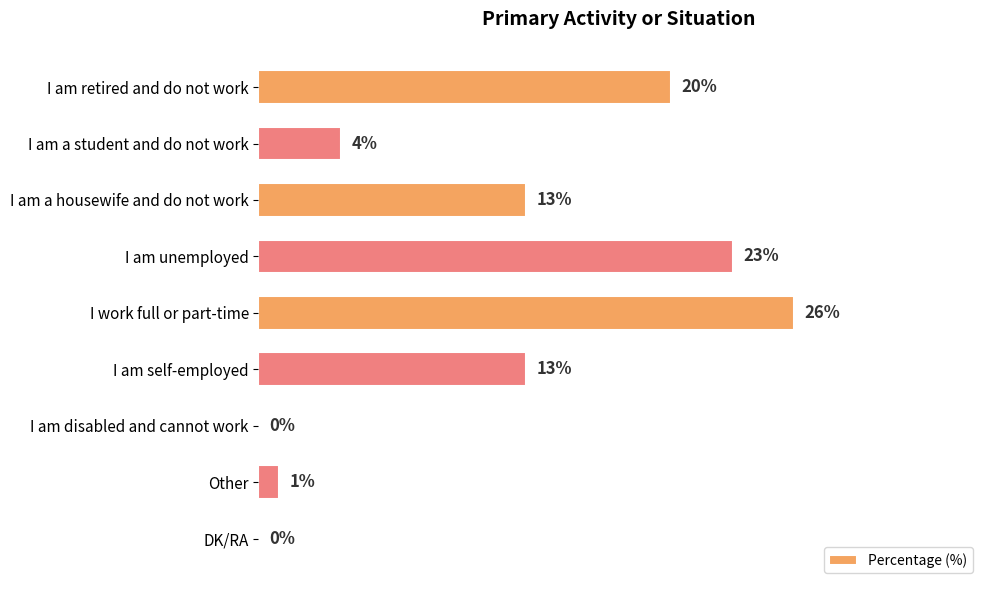

Between Other and I am a housewife and do not work, which is larger?

I am a housewife and do not work